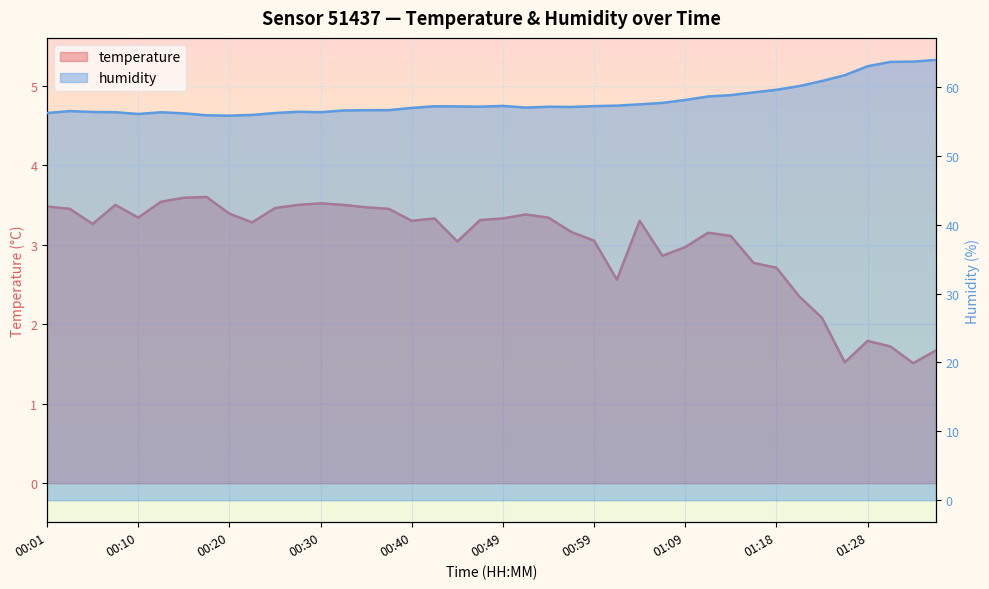

At how many categories does at least one series exceed 55?

40